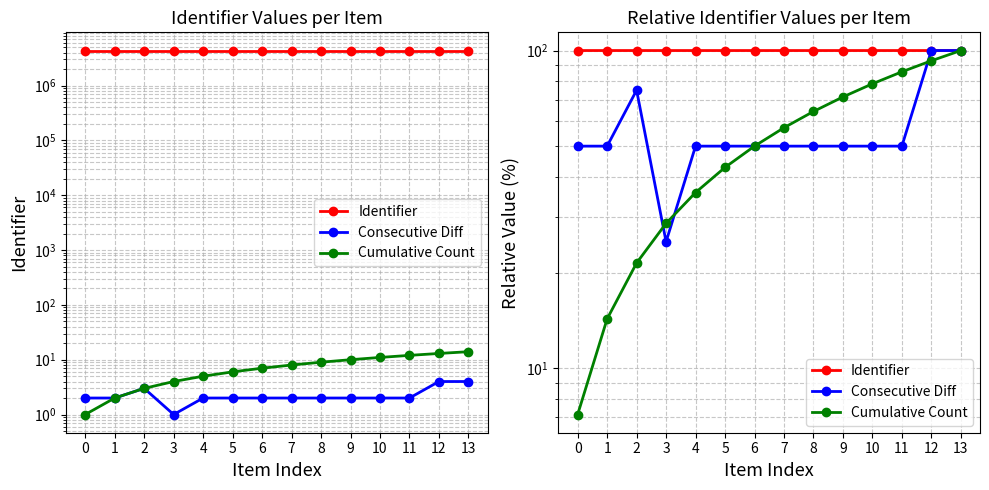

Reading left to right, transcribe all the data shown in this chart.

Identifier: 0=100.0	1=100.0	2=100.0	3=100.0	4=100.0	5=100.0	6=100.0	7=100.0	8=100.0	9=100.0	10=100.0	11=100.0	12=100.0	13=100.0
Consecutive Diff: 0=50.0	1=50.0	2=75.0	3=25.0	4=50.0	5=50.0	6=50.0	7=50.0	8=50.0	9=50.0	10=50.0	11=50.0	12=100.0	13=100.0
Cumulative Count: 0=7.1	1=14.3	2=21.4	3=28.6	4=35.7	5=42.9	6=50.0	7=57.1	8=64.3	9=71.4	10=78.6	11=85.7	12=92.9	13=100.0